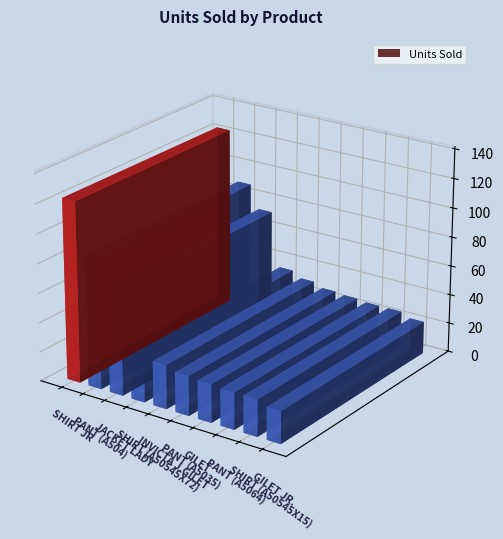

Reading left to right, extract all data points from this chart.

123	88	72	34	30	27	26	25	25	22